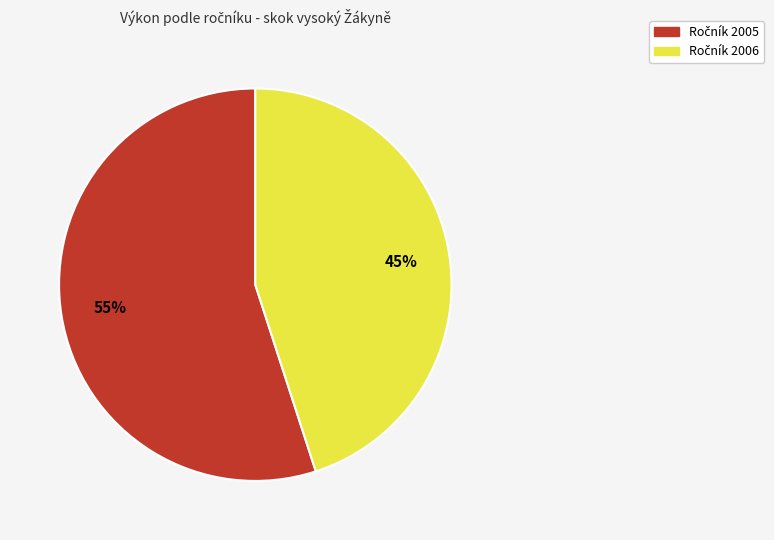

Is there any slice that represents more than half of the pie?

Yes